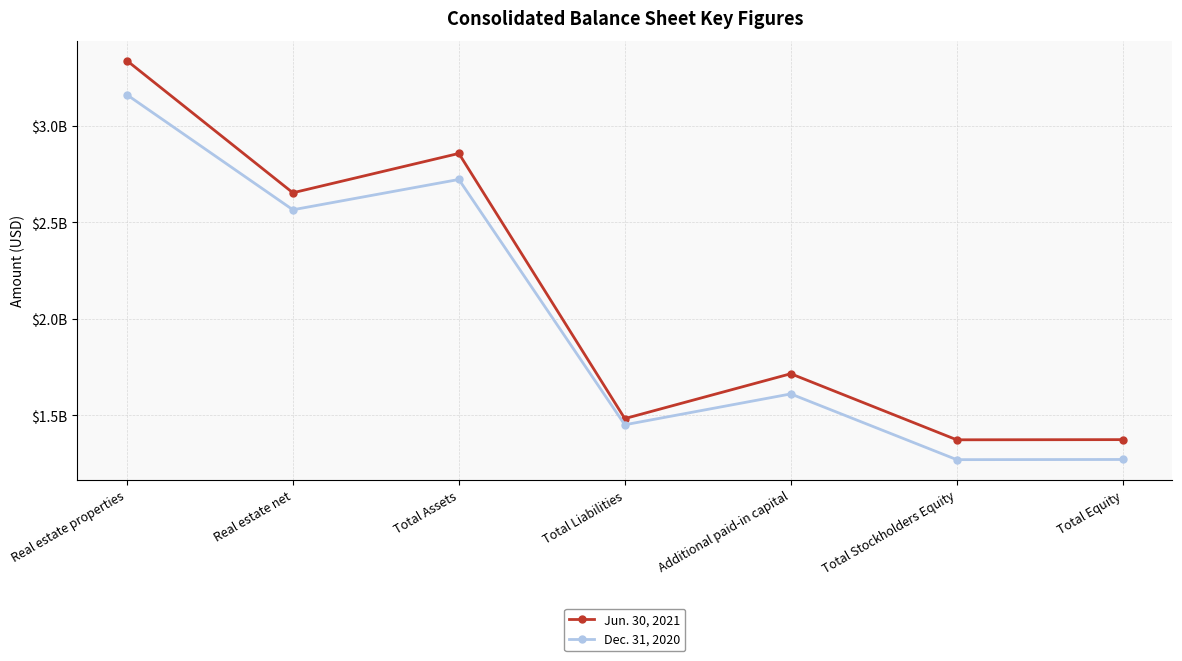

Which label corresponds to the largest value in the chart?

Real estate properties